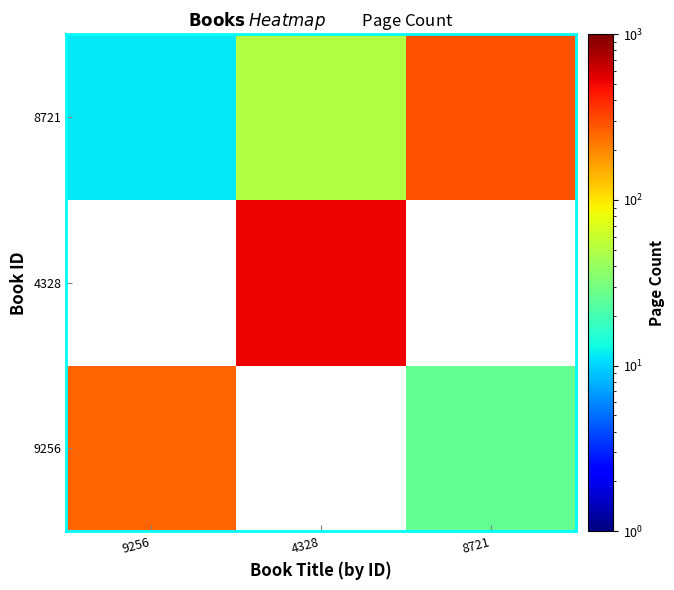

At which label does 4328 reach its minimum?

9256